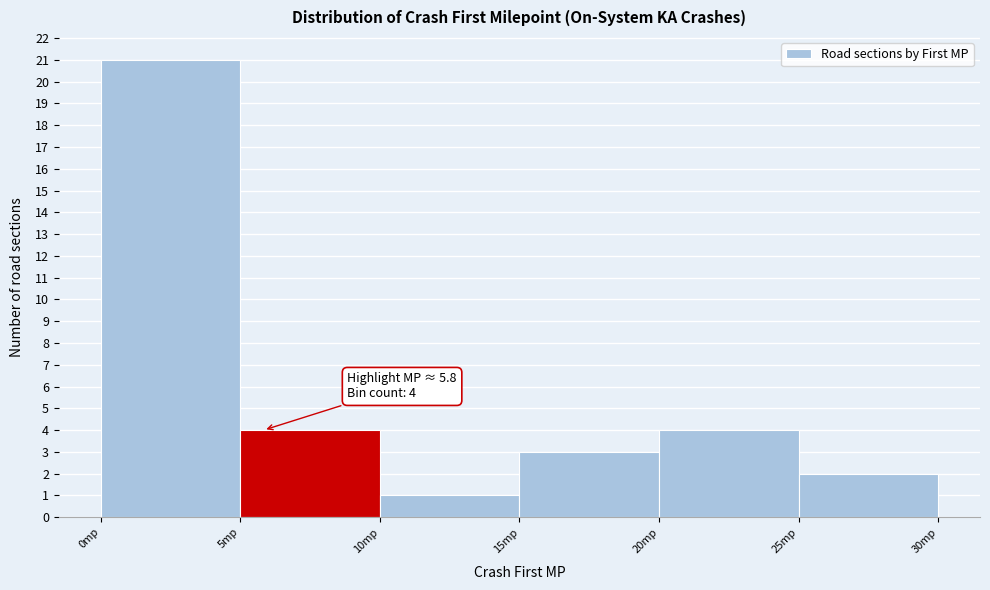

Over which range of the x-axis is the bar tallest?

0 to 5